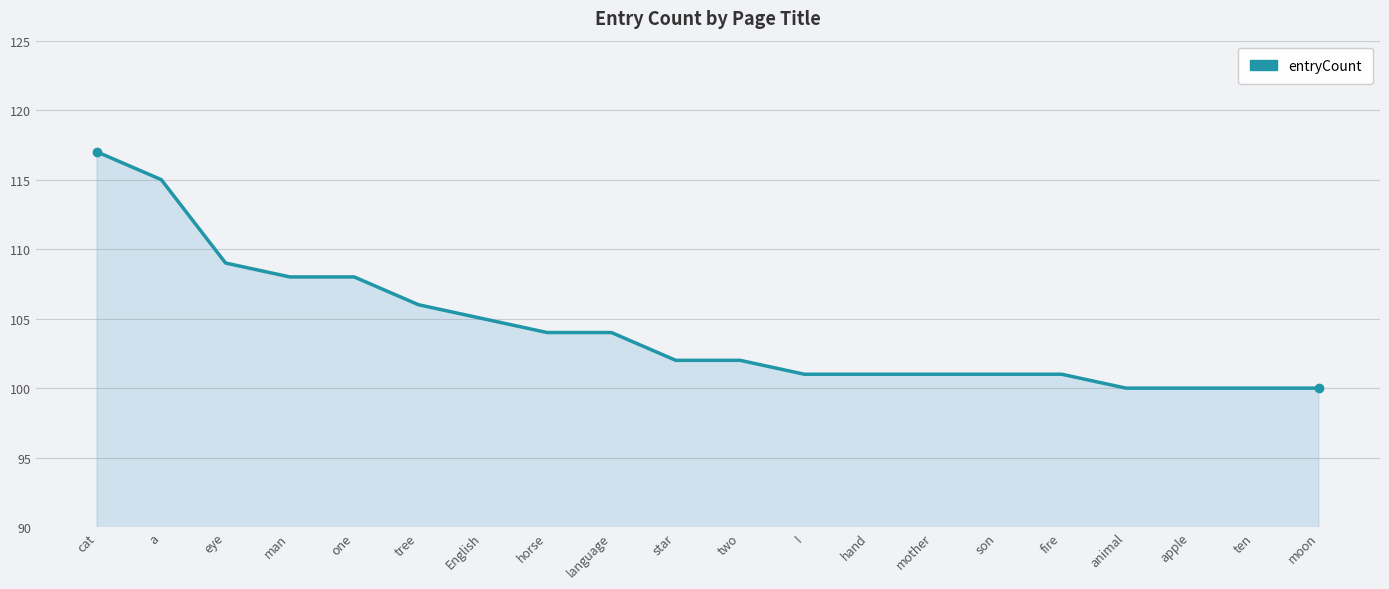

What is the difference between the maximum and minimum values?

17